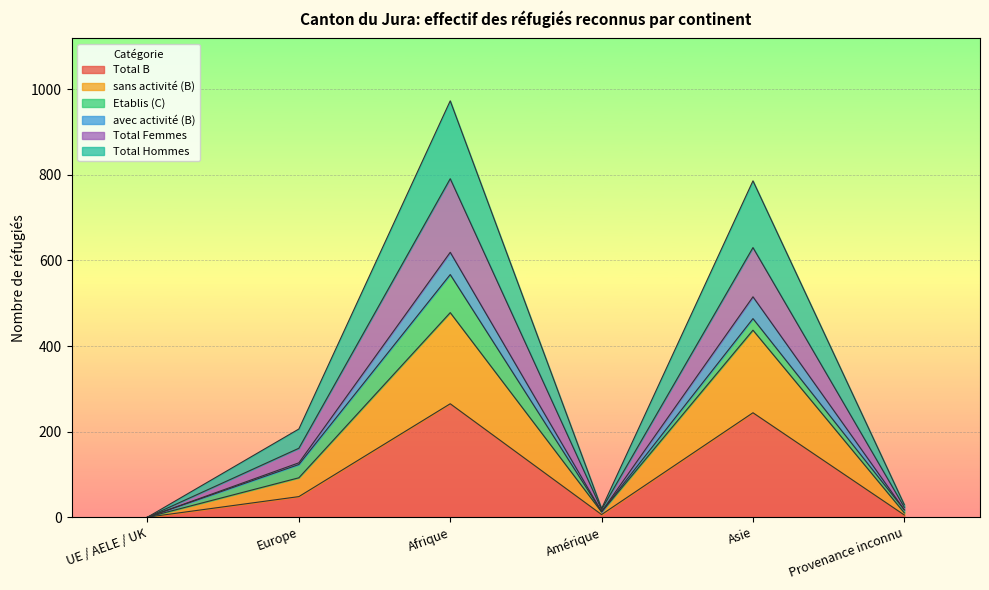

True or false: Total Hommes and Total Femmes intersect in this chart.

False